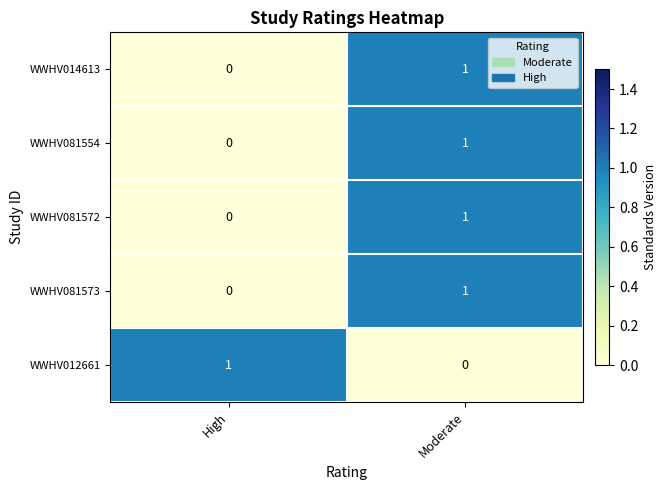

Is the value of WWHV081572 at High greater than the value of WWHV012661 at High?

No